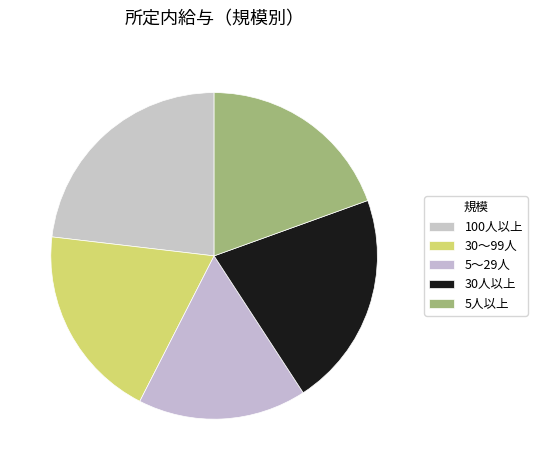

How many segments does this pie chart have?

5